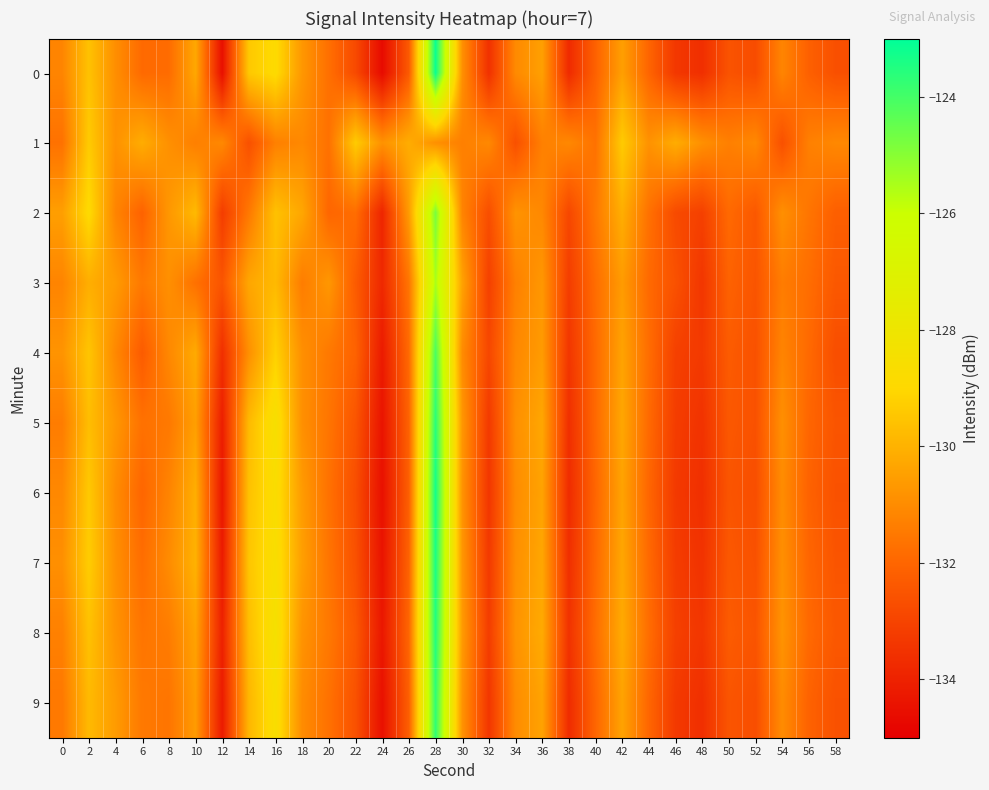

How many series are shown in this chart?

10